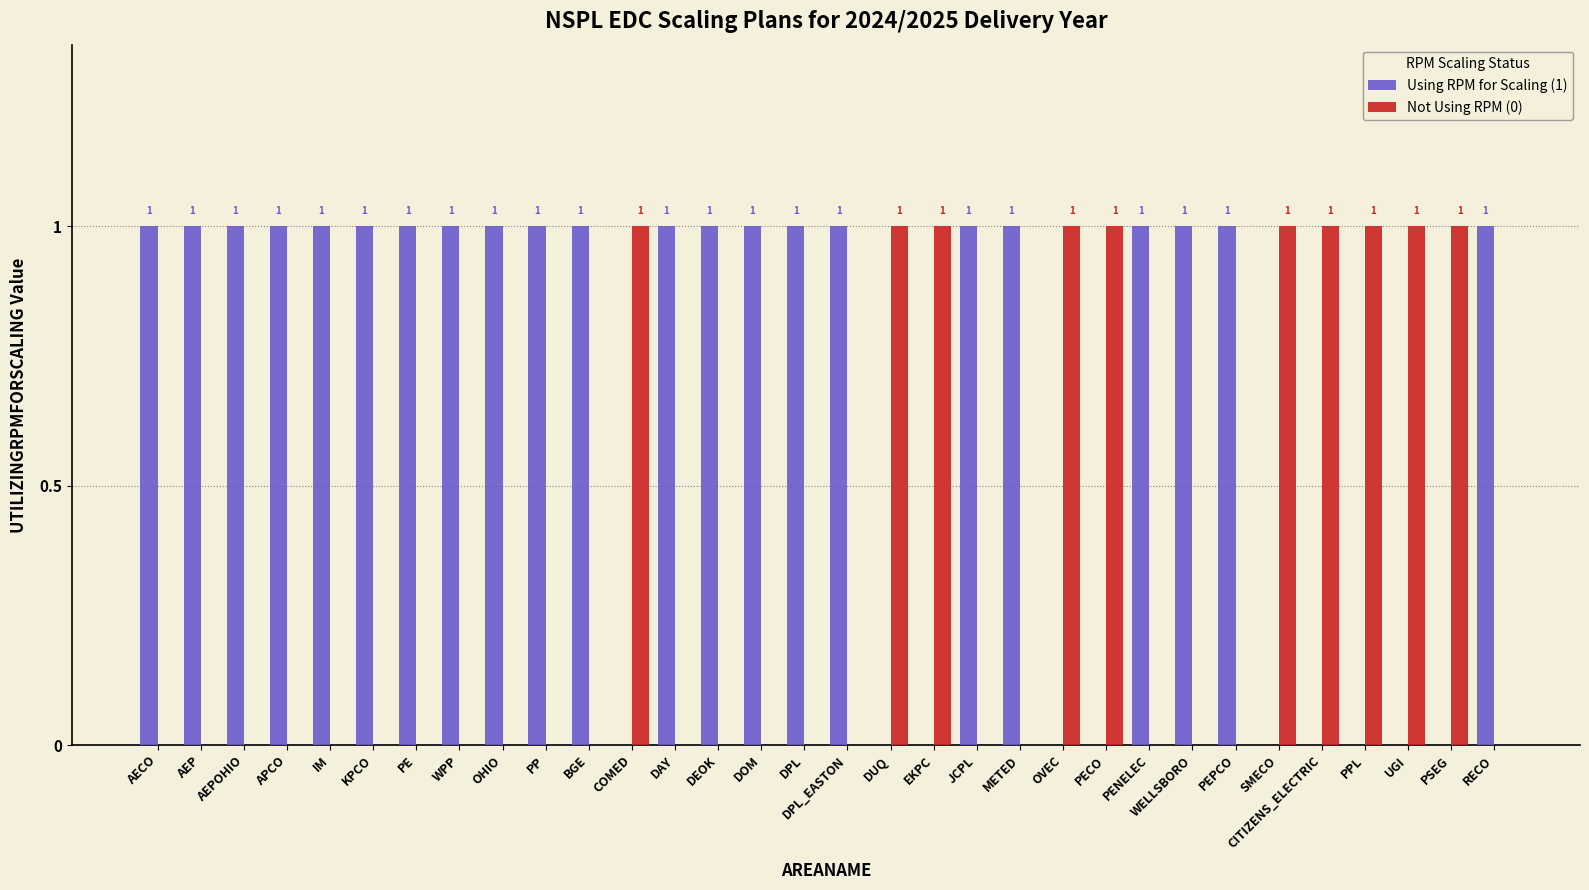

Is the value of Not Using RPM (0) at METED greater than the value of Using RPM for Scaling (1) at PEPCO?

No